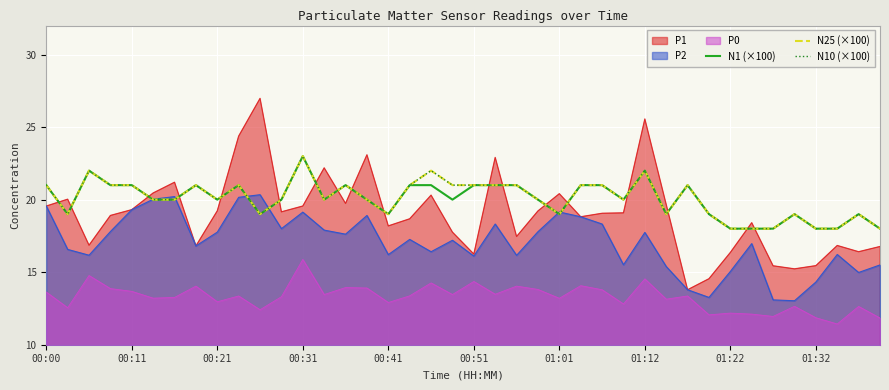

True or false: N10 (×100) and N25 (×100) cross at least once.

False